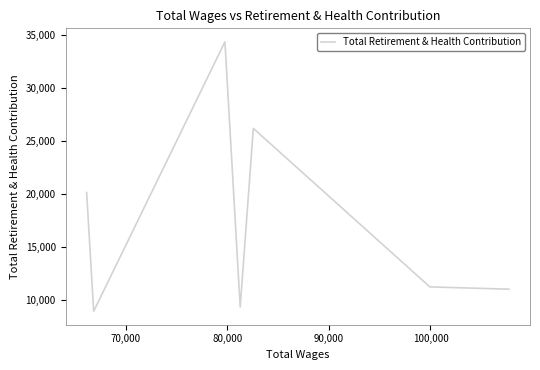

Does the chart display data point markers on the line(s)?

No